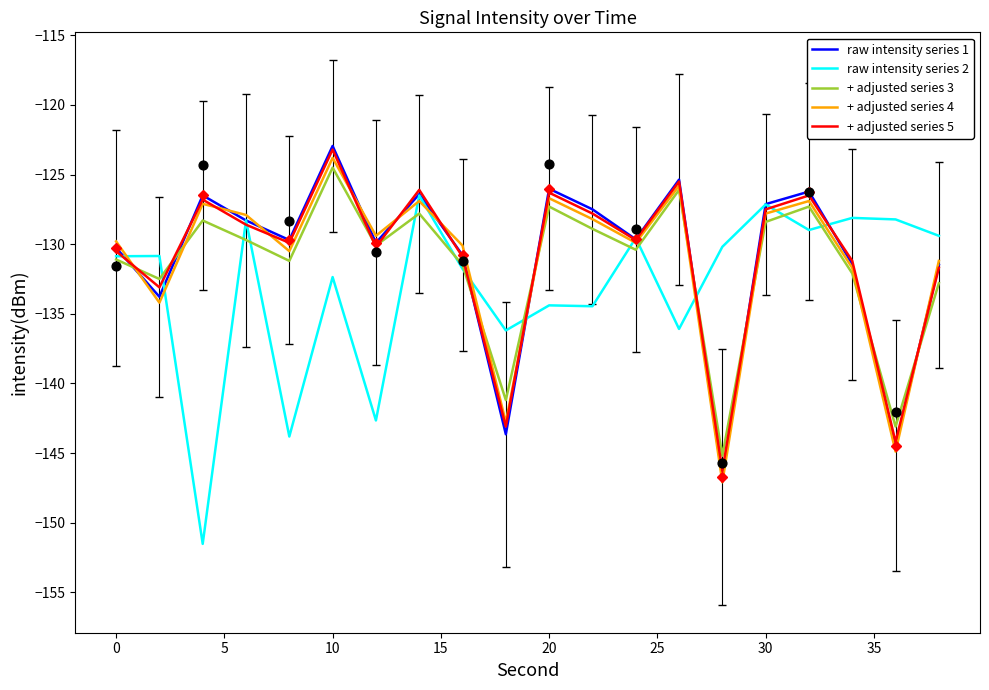

What is the total value across all series at 18?

-704.9